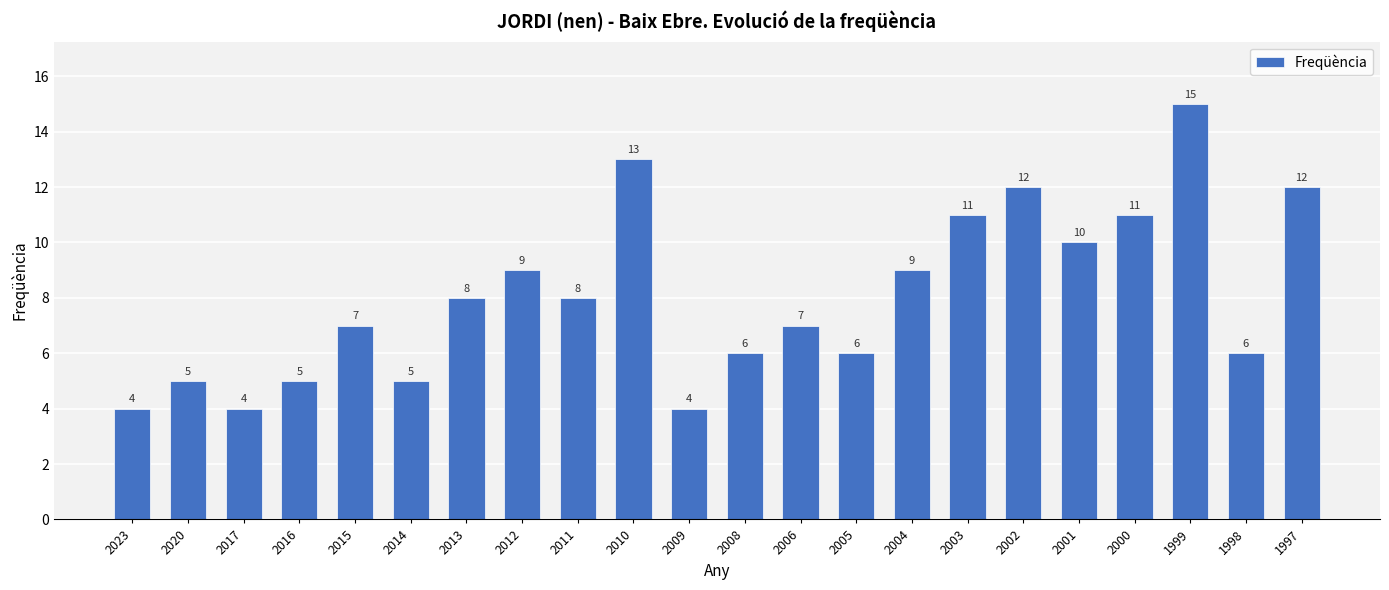

The value at 2017 is 2. True or false?

False